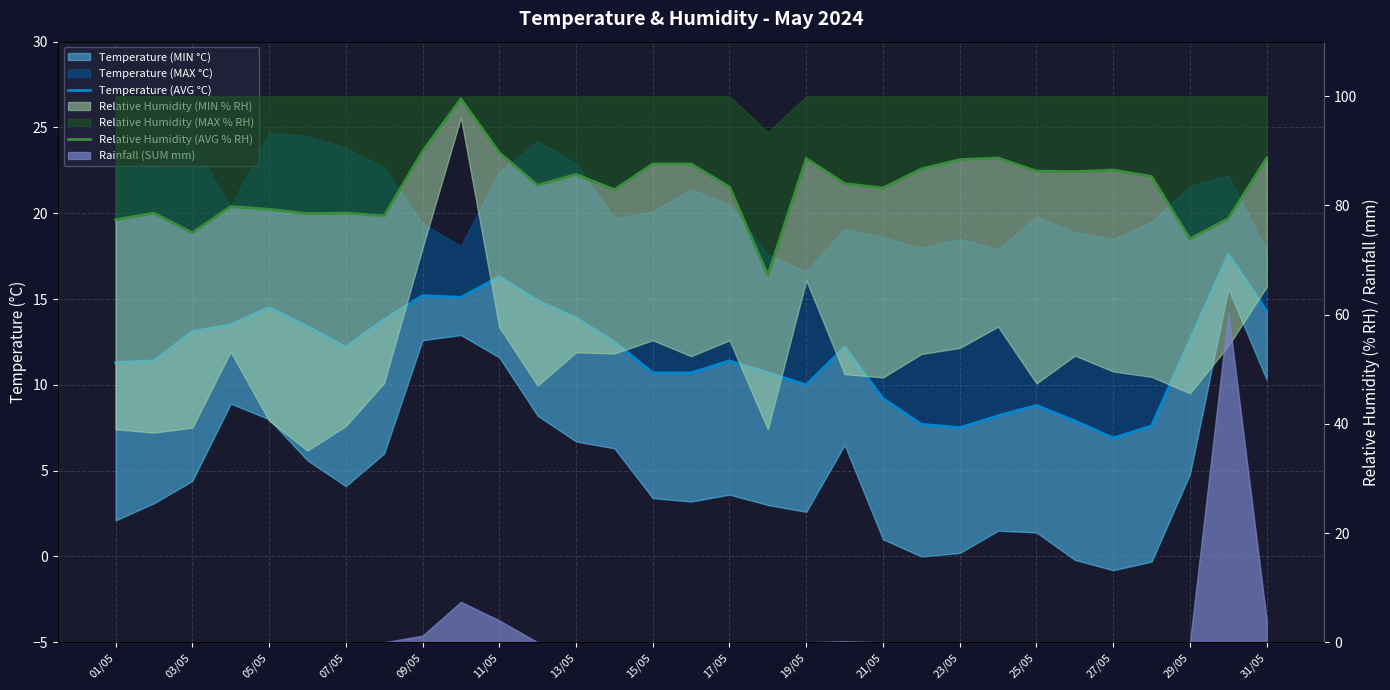

True or false: Temperature (AVG °C) and Relative Humidity (AVG % RH) cross at least once.

False